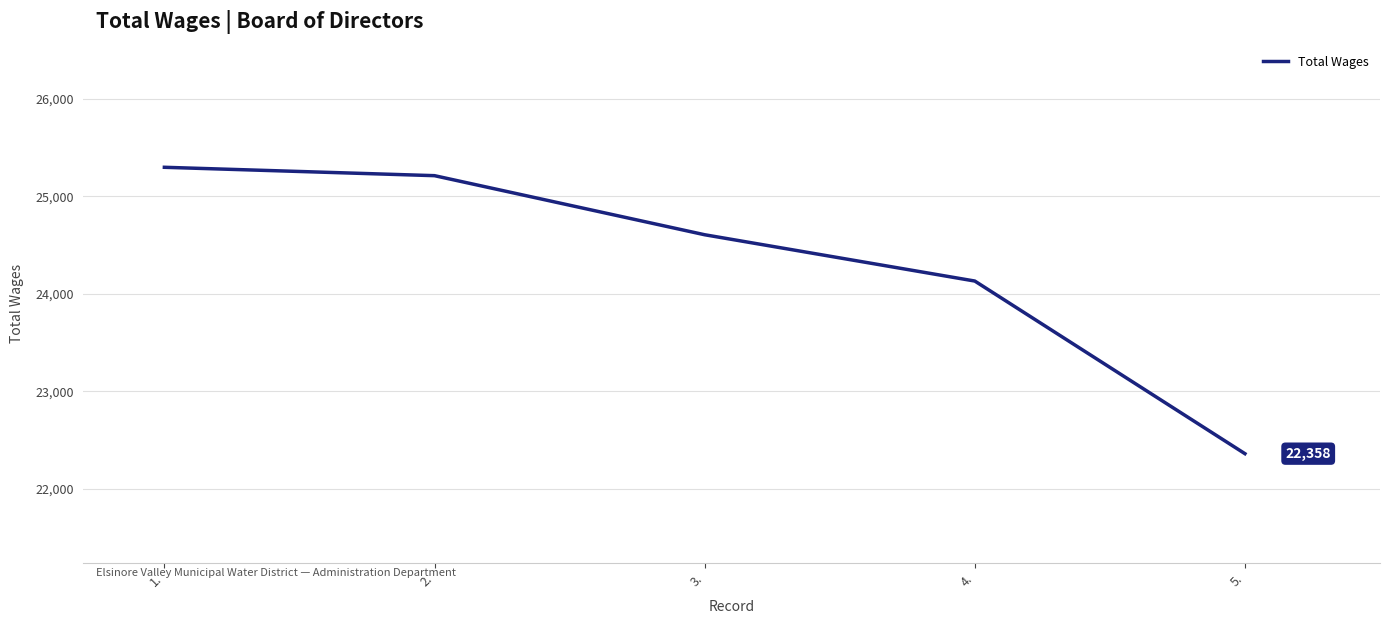

Reading right to left, list all the values displayed in this chart.

5.=22358	4.=24129	3.=24604	2.=25210	1.=25296